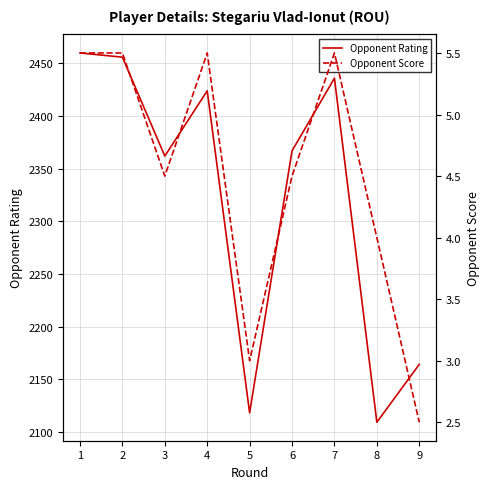

Is it true that Opponent Score equals 1.9 at 1?

False